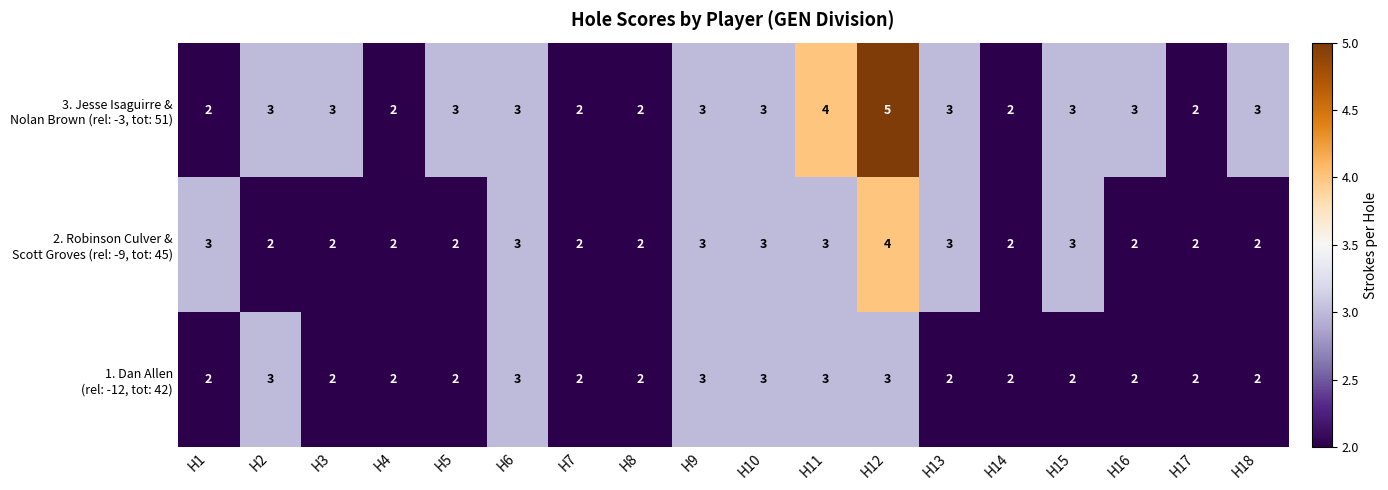

At which category is the sum across all series the highest?

H12